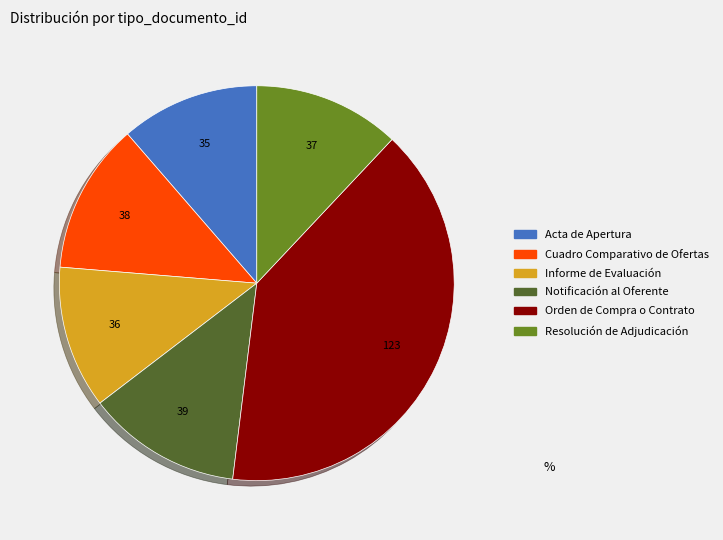

Does Notificación al Oferente account for over 50% of the chart?

No